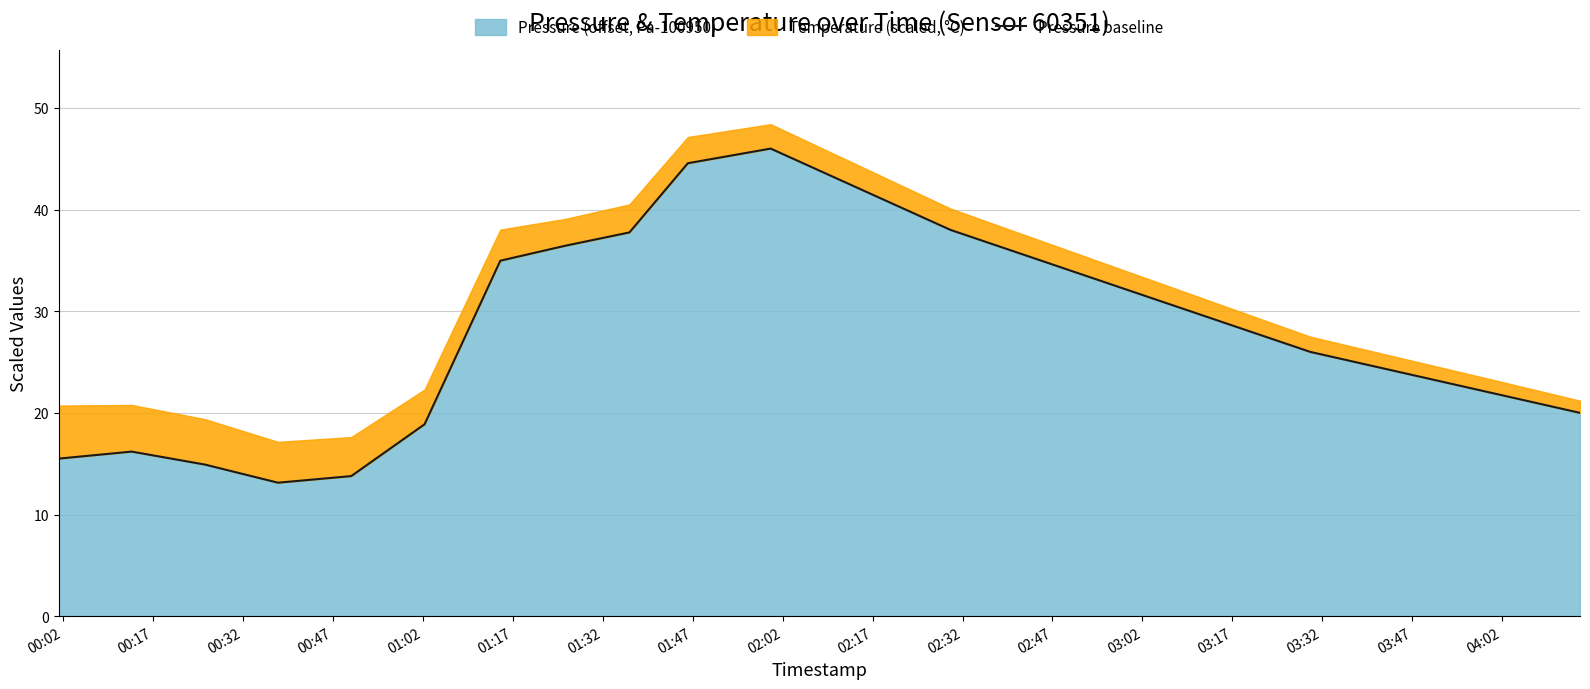

What is the ratio of the value at 01:02 to the value at 01:47?

0.4